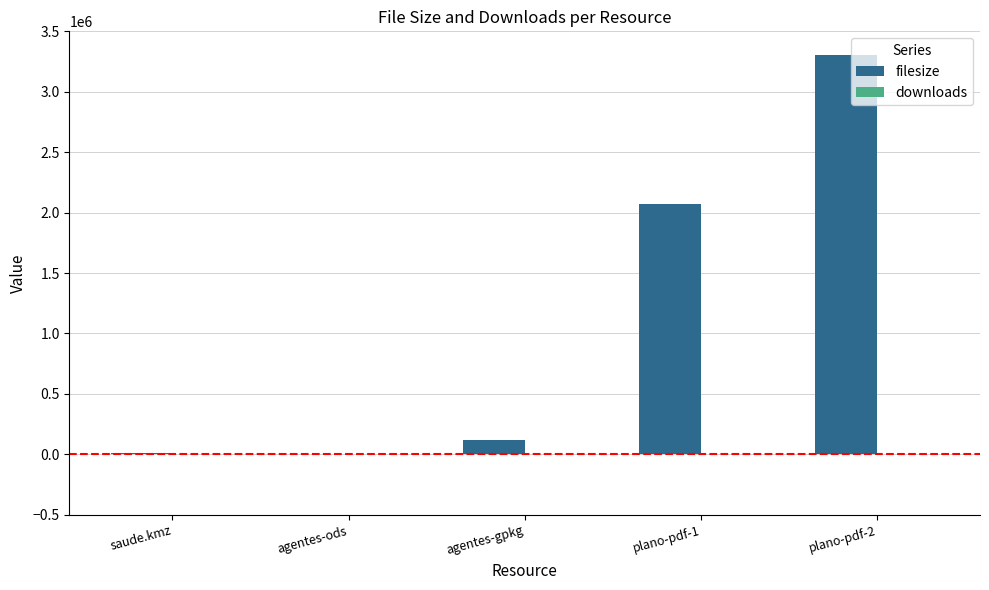

True or false: filesize has a value of 2075314 at plano-pdf-1.

True